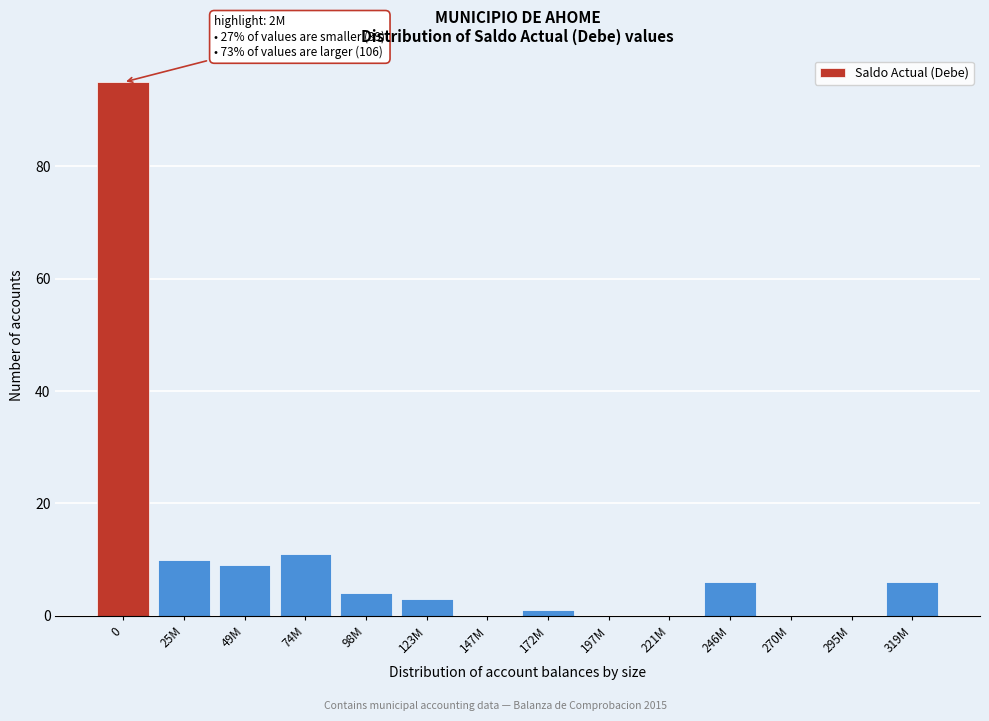

Reading left to right, list all the values displayed in this chart.

0=95	25M=10	49M=9	74M=11	98M=4	123M=3	147M=0	172M=1	197M=0	221M=0	246M=6	270M=0	295M=0	319M=6